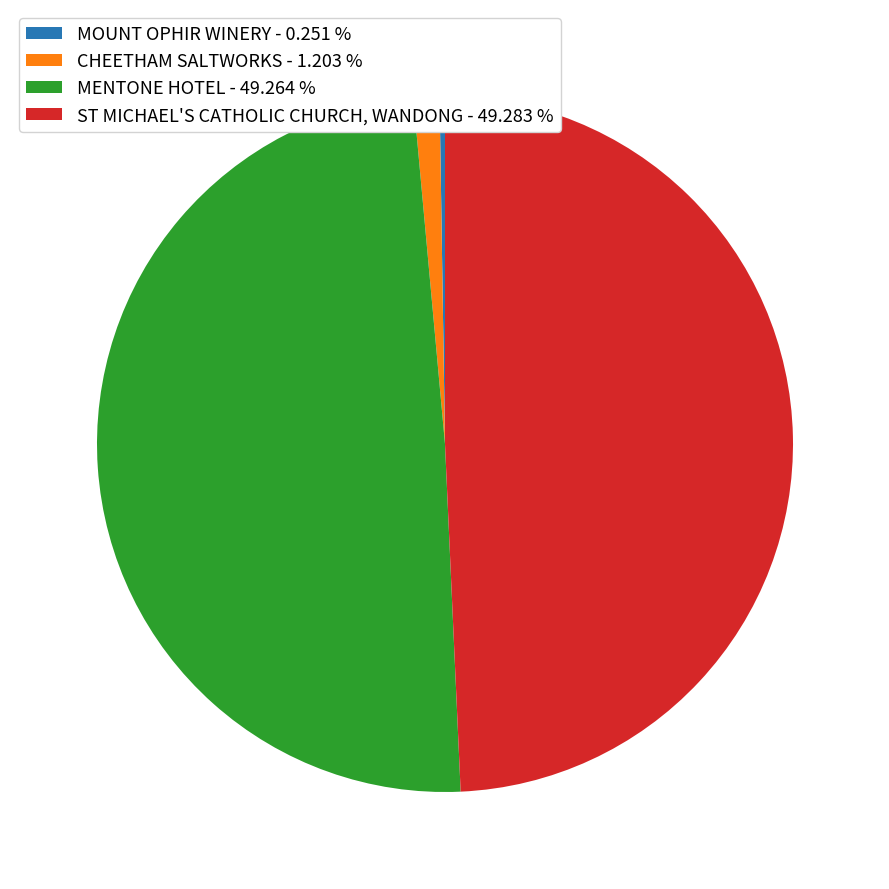

Approximately how many times larger is the value at MENTONE HOTEL - 49.264 % compared to ST MICHAEL'S CATHOLIC CHURCH, WANDONG - 49.283 %?

1.0